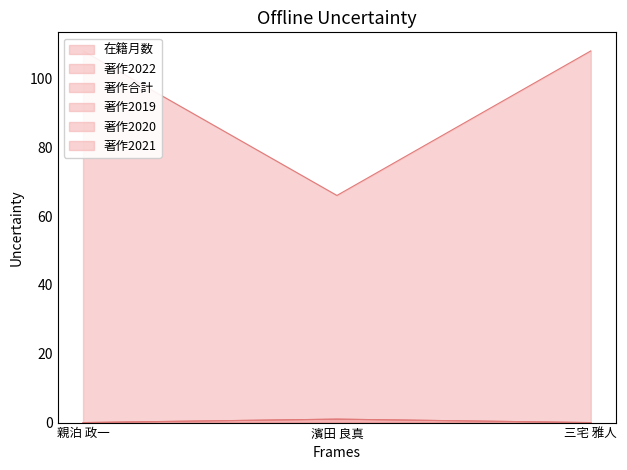

How many values in the 著作合計 series exceed 0?

1